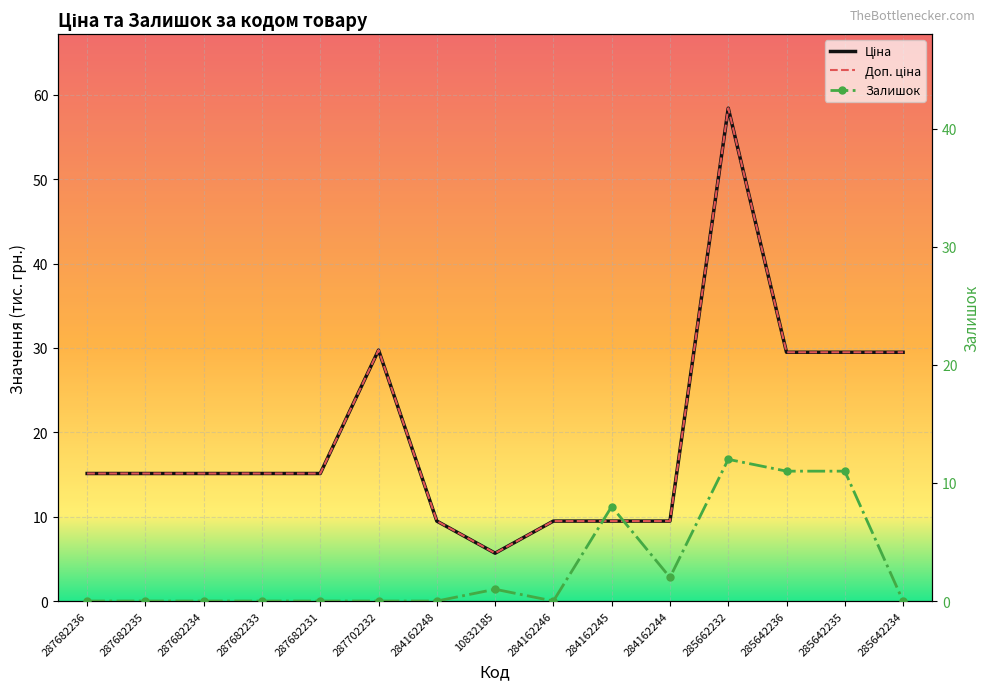

True or false: Доп. ціна and Залишок cross at least once.

False